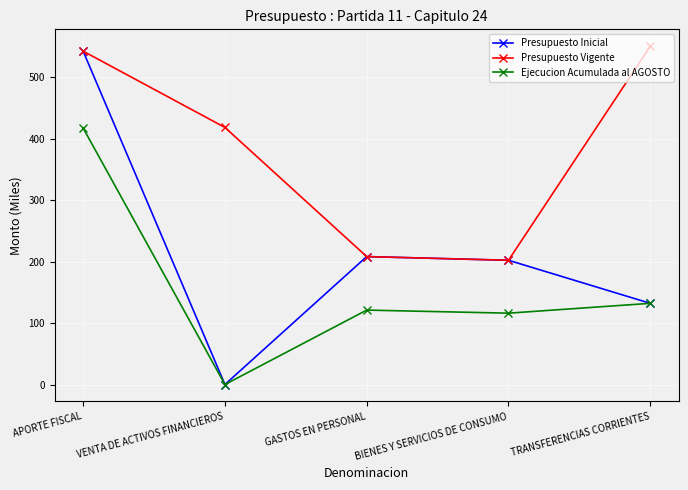

The value of Presupuesto Vigente at TRANSFERENCIAS CORRIENTES is 259. True or false?

False